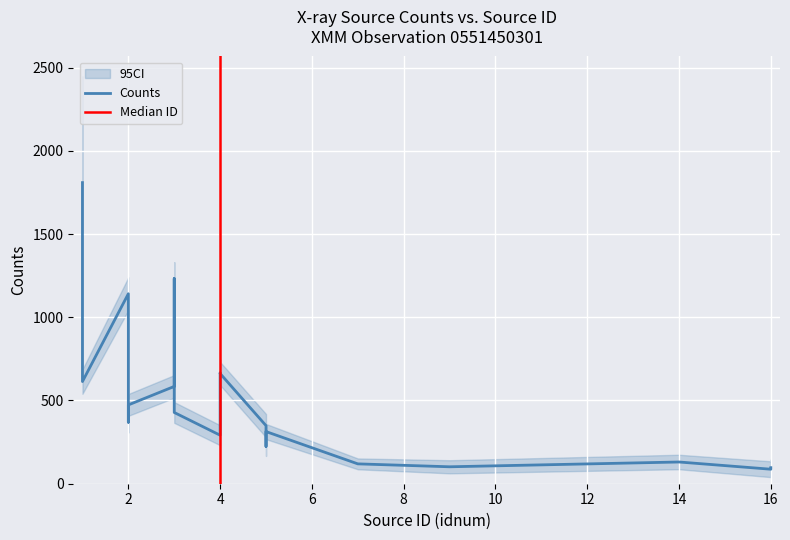

Which series changed the most between 5 and 16?

cnts